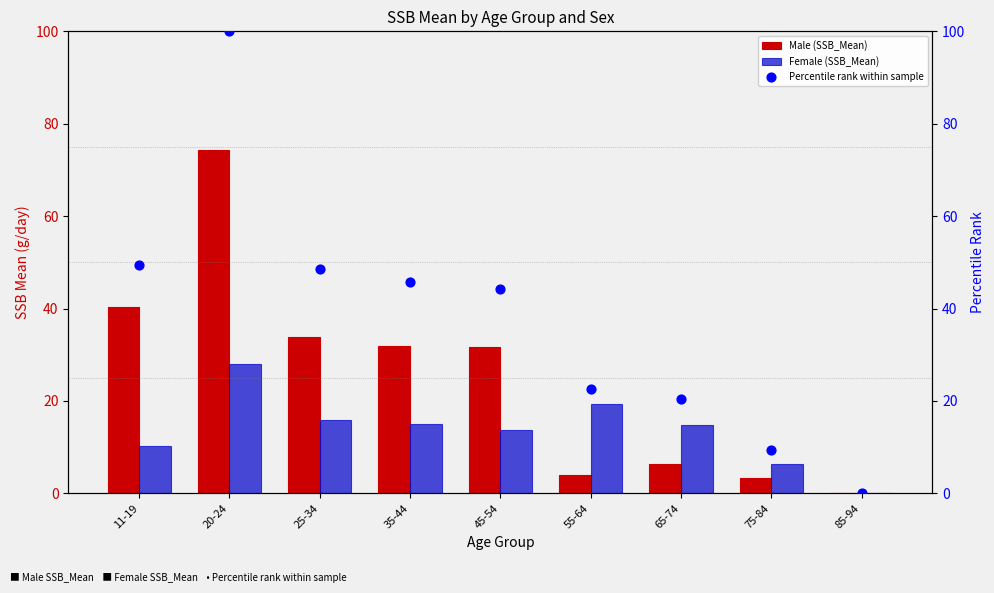

Is the value of Male (SSB_Mean) at 65-74 greater than the value of Female (SSB_Mean) at 20-24?

No